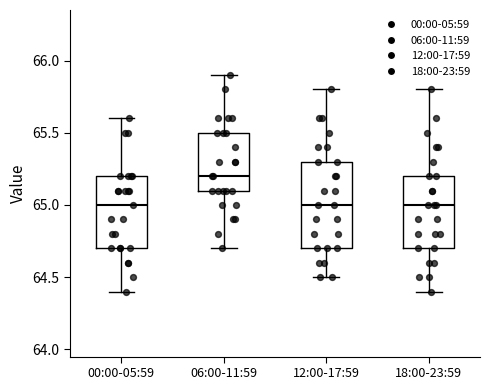

Reading left to right, transcribe this box plot: for each box, give where its median line is, the range the box spans, and where its two whiskers end, as read against the y-axis. The values are not printed on the chart, so give them approximately, as read against the axis.

00:00-05:59: median 65.0, box 64.7 to 65.2, whiskers 64.4 to 65.6
06:00-11:59: median 65.2, box 65.1 to 65.5, whiskers 64.7 to 65.9
12:00-17:59: median 65.0, box 64.7 to 65.3, whiskers 64.5 to 65.8
18:00-23:59: median 65.0, box 64.7 to 65.2, whiskers 64.4 to 65.8